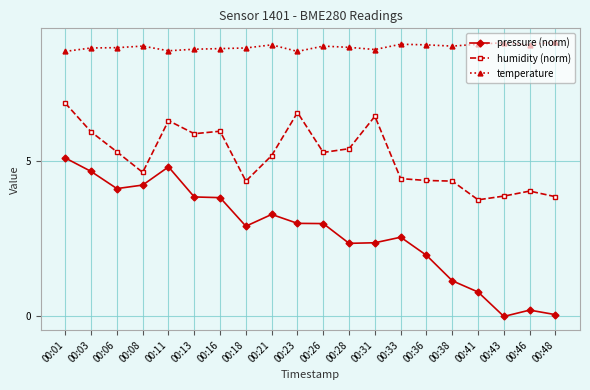

What is the spread (max minus min) of values at 00:41?

7.9